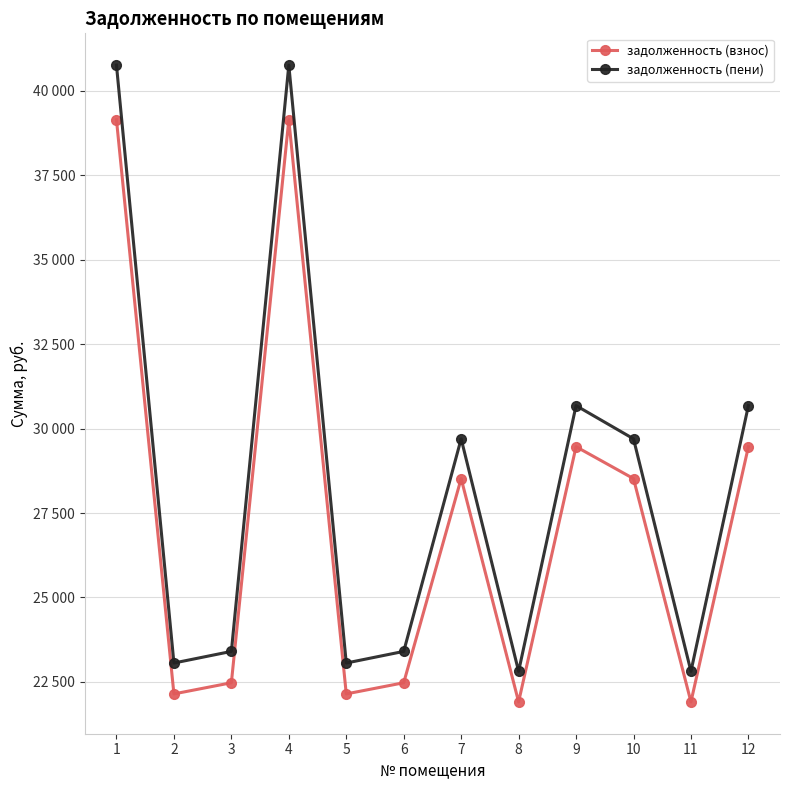

Where does the задолженность (взнос) series first go above 28519?

1